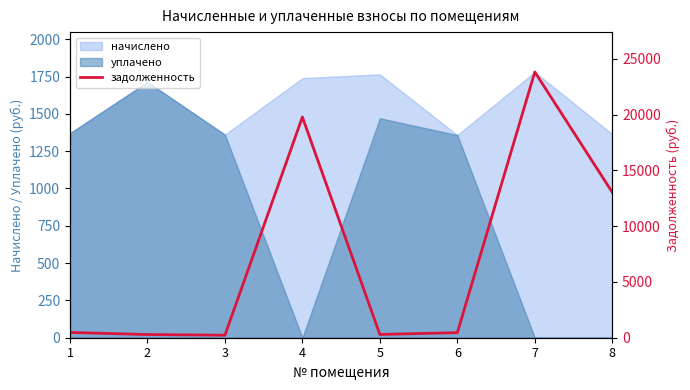

What is the maximum value for уплачено?

1714.0